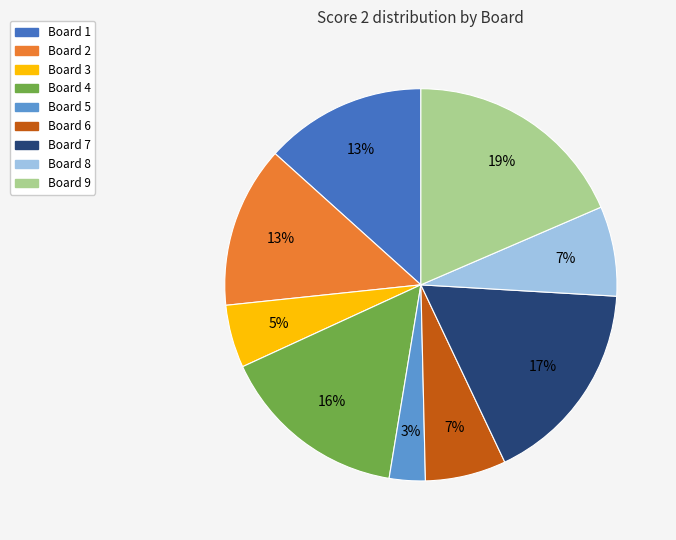

To the nearest percent, what is the average slice percentage?

11%